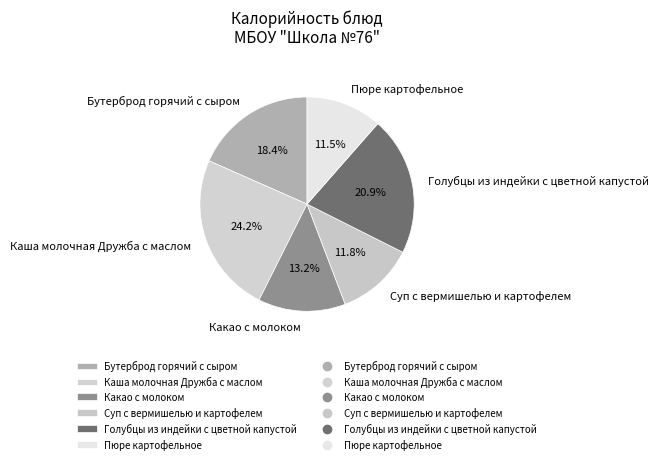

To the nearest percent, what portion does Суп с вермишелью и картофелем represent?

12%